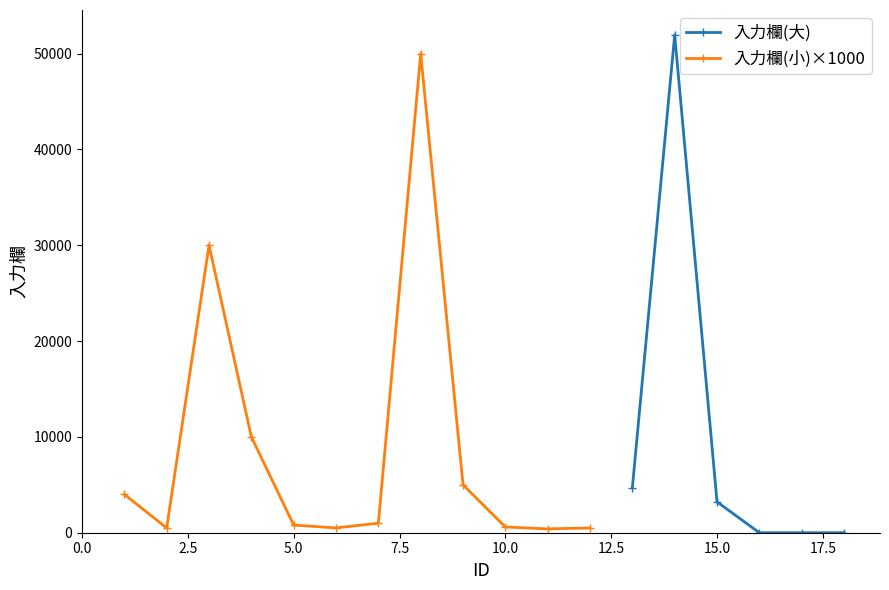

At which label is the value closest to 25976?

13